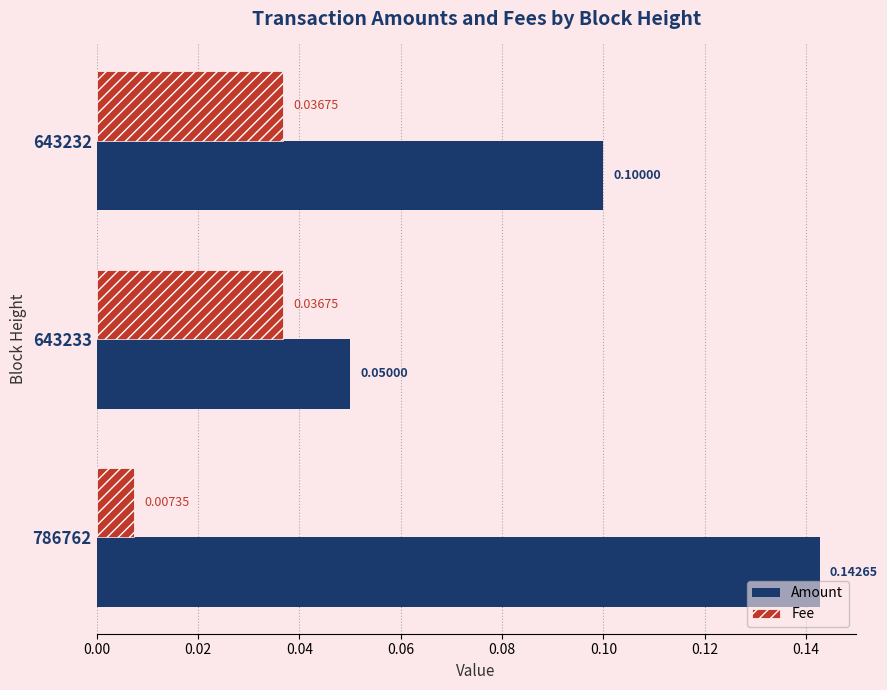

Which series has the largest range (max minus min)?

Amount